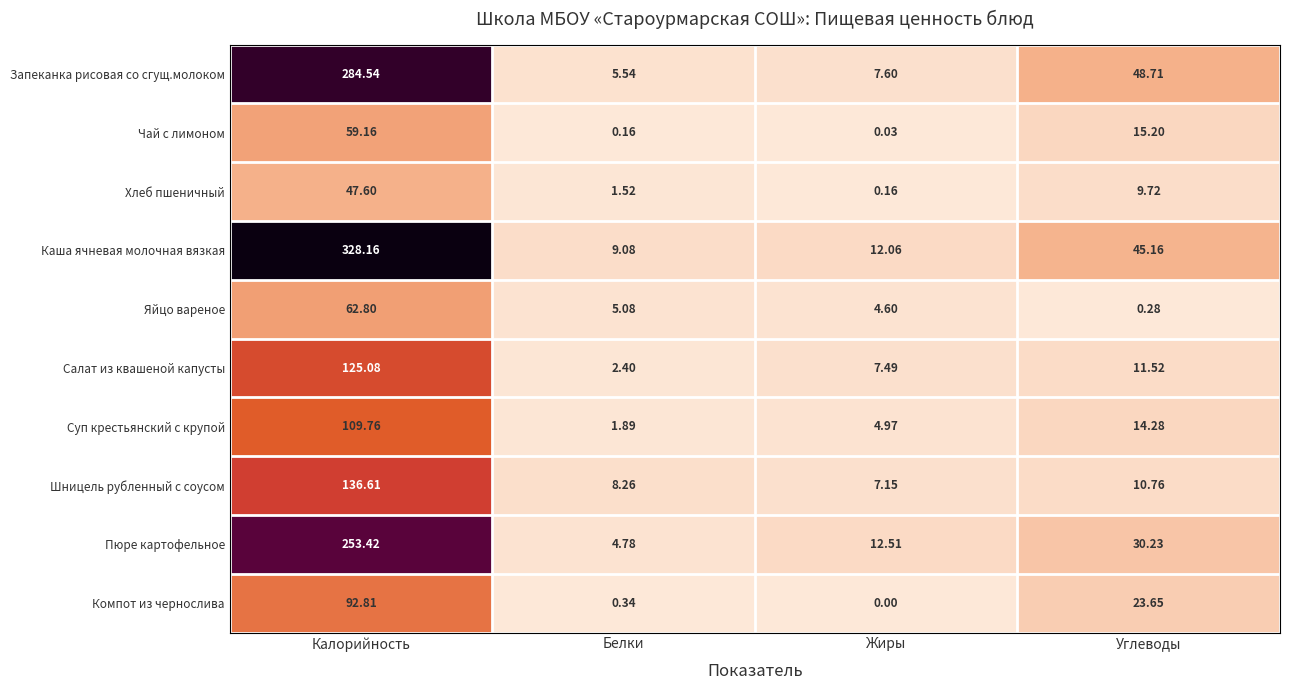

At which label does Запеканка рисовая со сгущ.молоком first exceed 48?

Калорийность